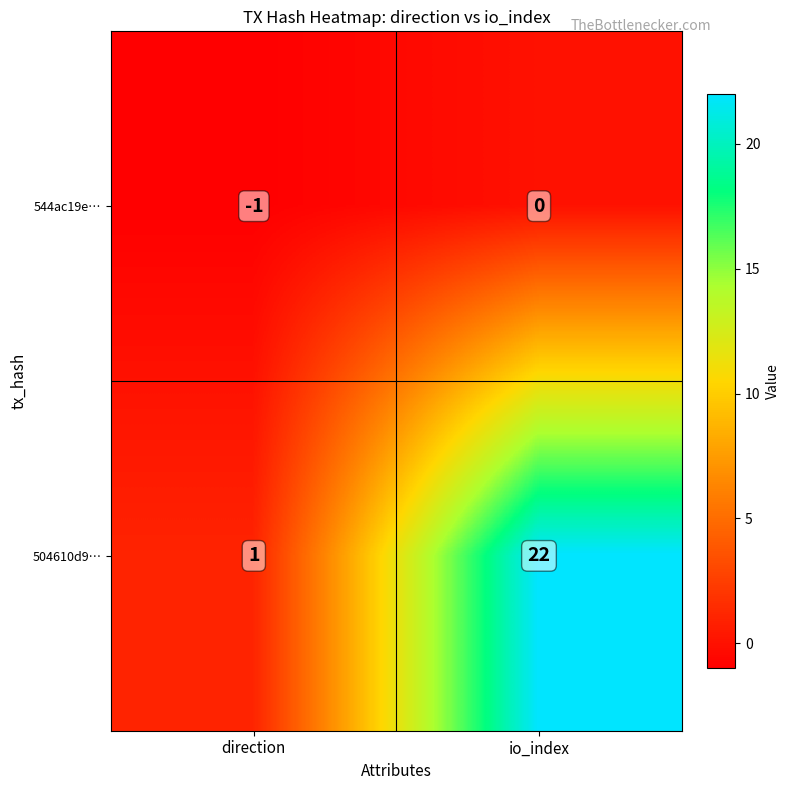

At how many categories does at least one series exceed 12?

1